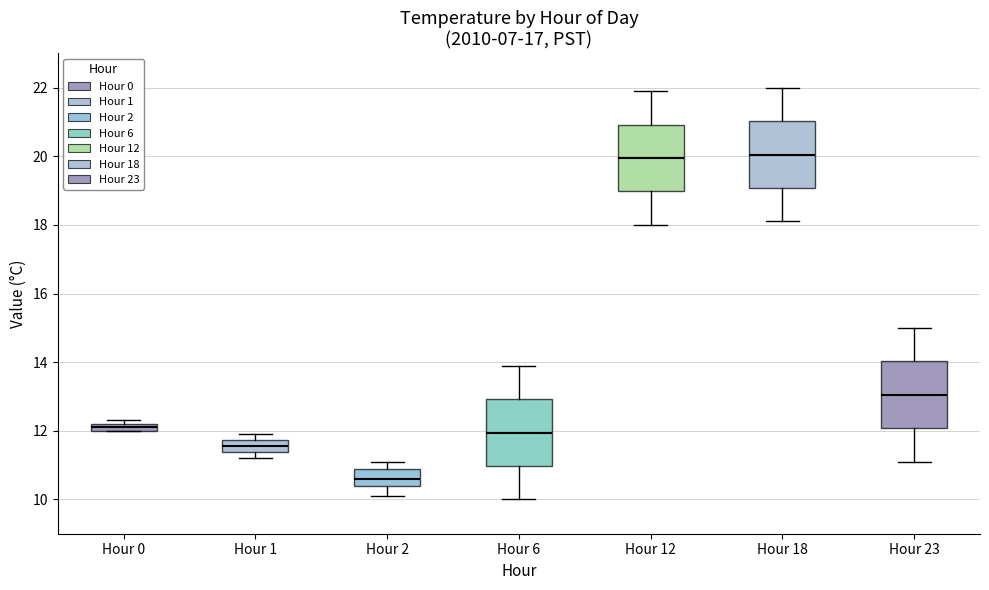

Where is the lower edge of the box for Hour 23 on the y-axis? The values are not printed on the chart, so give them approximately, as read against the axis.

12.0